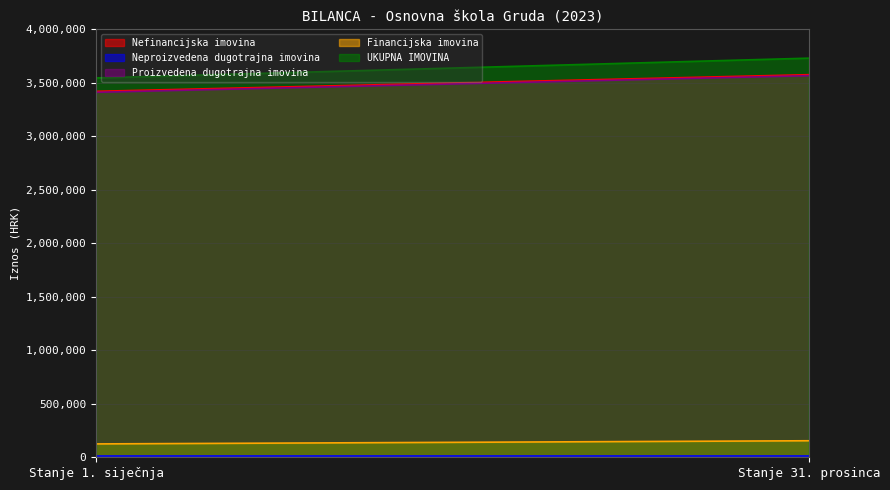

What is the difference between the highest and lowest values at Stanje 1. siječnja?

3536219.4